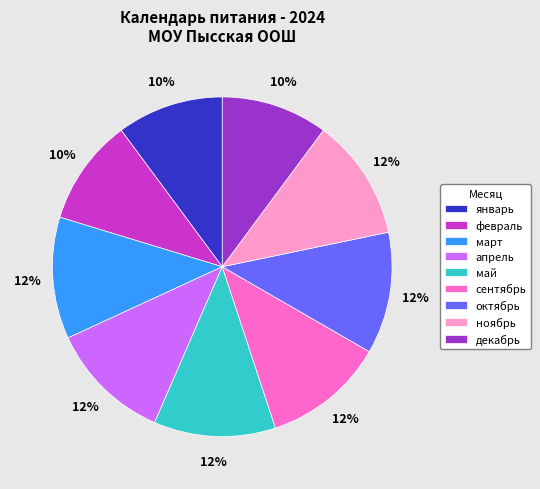

Is the sum of январь and сентябрь greater than half?

No